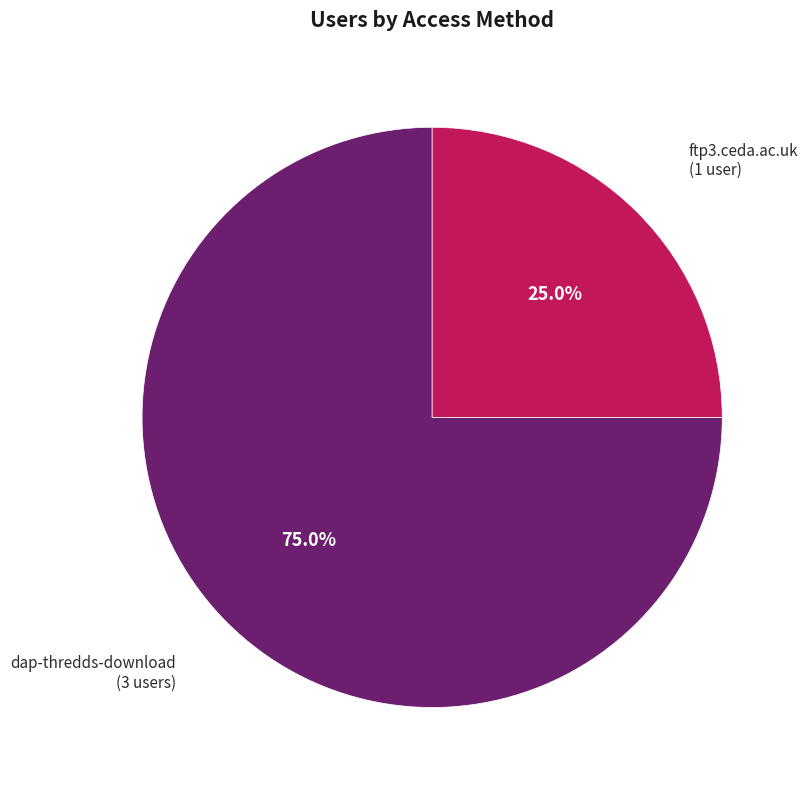

Is there any slice that represents more than half of the pie?

Yes